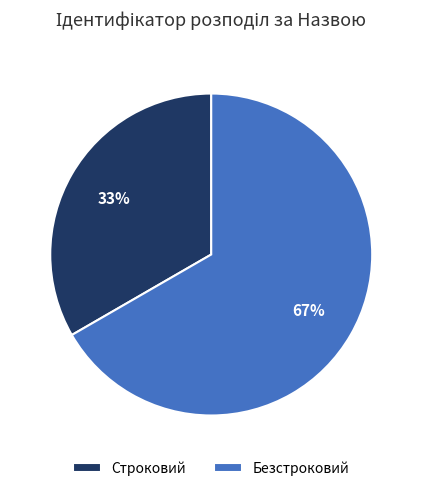

Is there a majority slice in this chart?

Yes